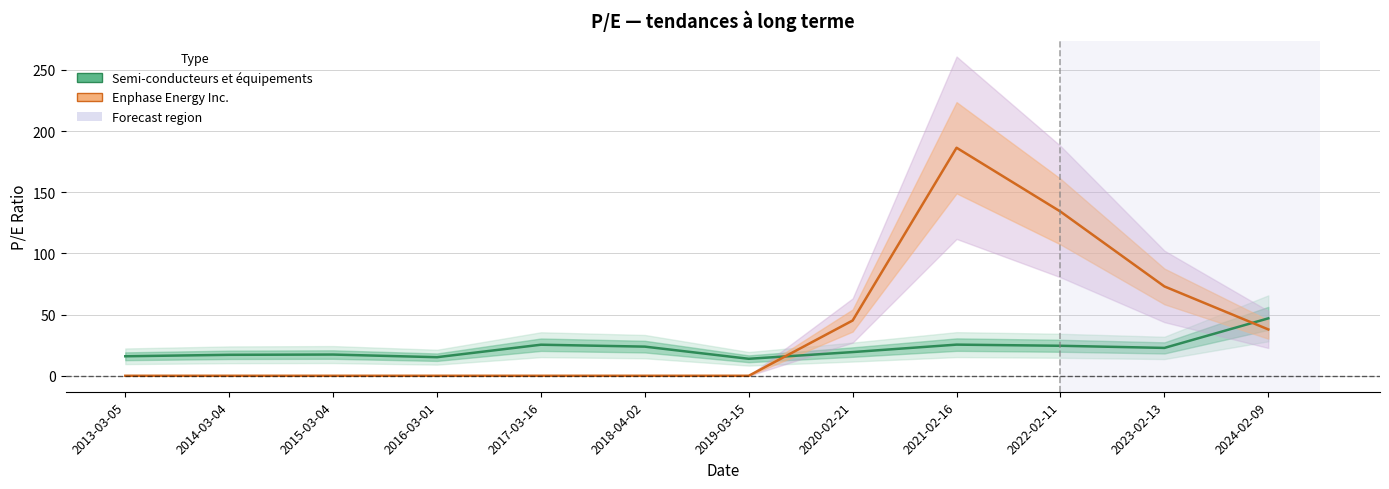

How many interior local peaks does the Enphase Energy Inc. series have?

1